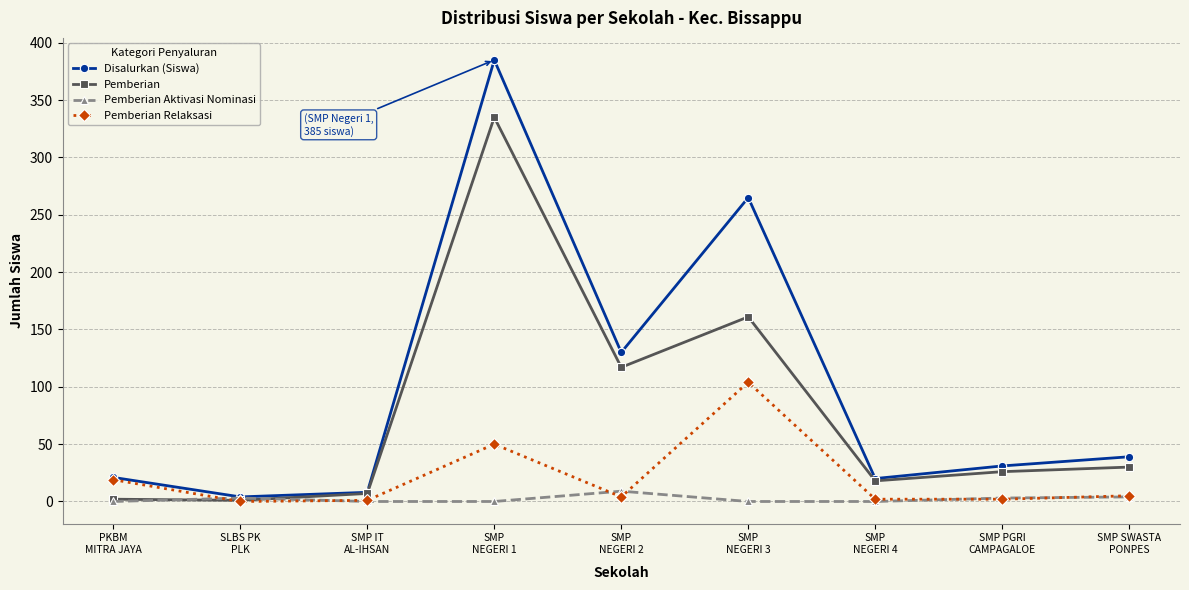

Read the Pemberian Relaksasi value at SMP
NEGERI 2.

4